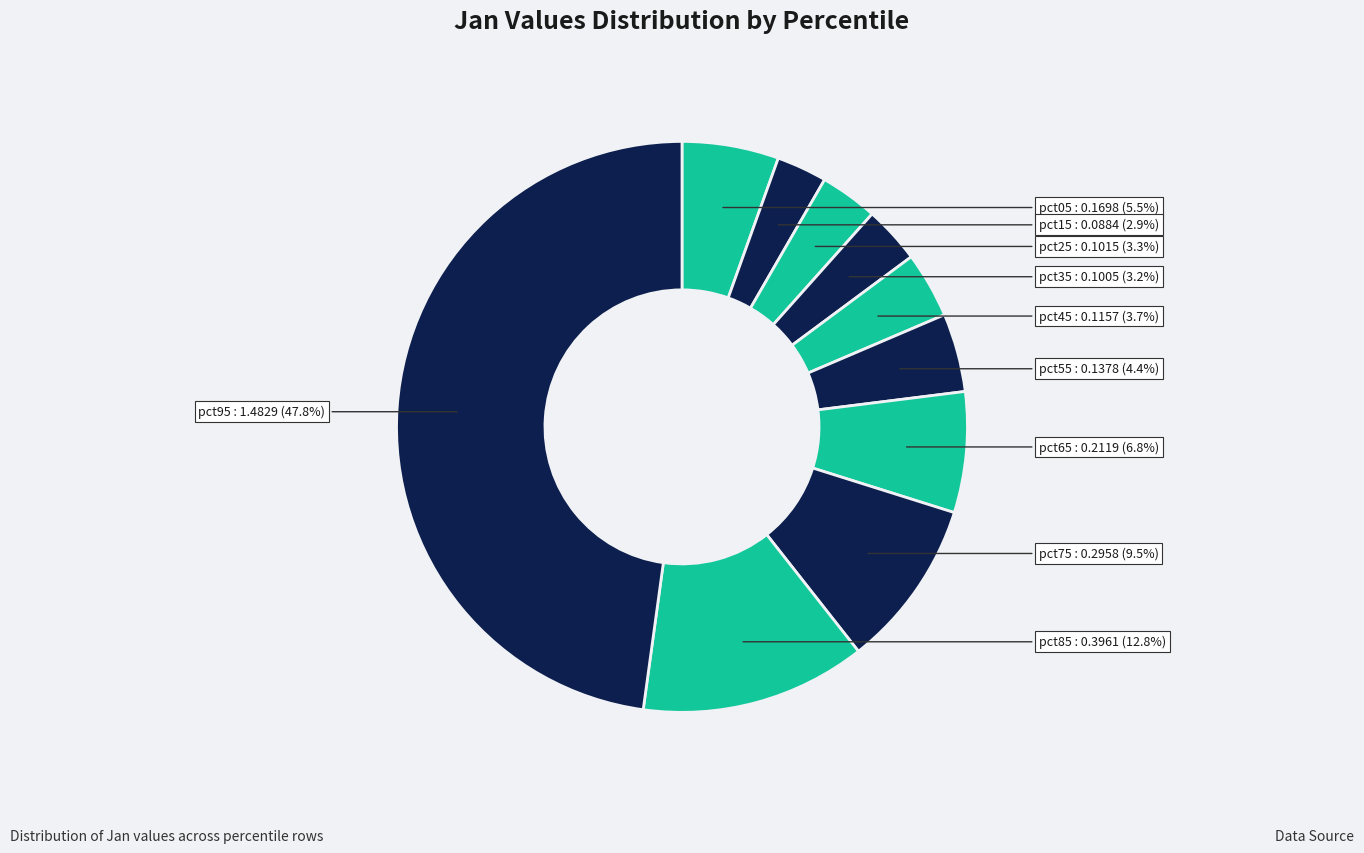

How many segments does this pie chart have?

10